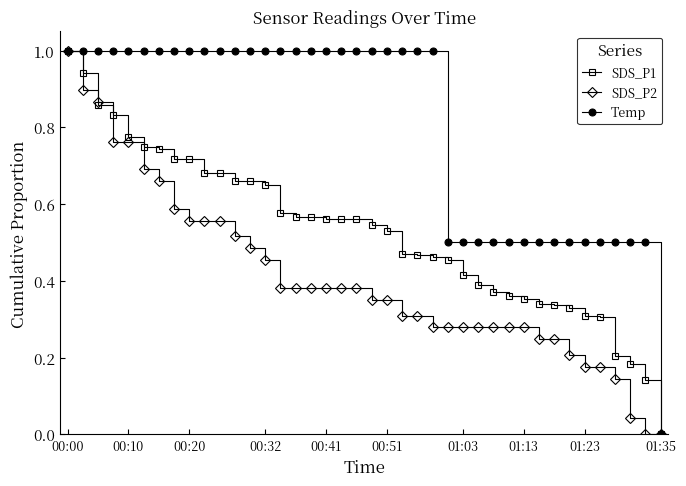

Which series has the largest total across all categories?

Temp